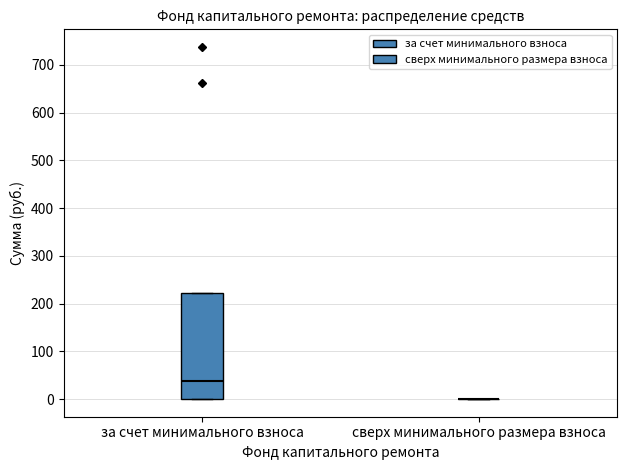

Reading left to right, transcribe this box plot: for each box, give where its median line is, the range the box spans, and where its two whiskers end, as read against the y-axis. The values are not printed on the chart, so give them approximately, as read against the axis.

за счет минимального взноса: median 40, box 0 to 220, whiskers 0 to 220
сверх минимального размера взноса: box collapsed to a line at 0, whiskers 0 to 0